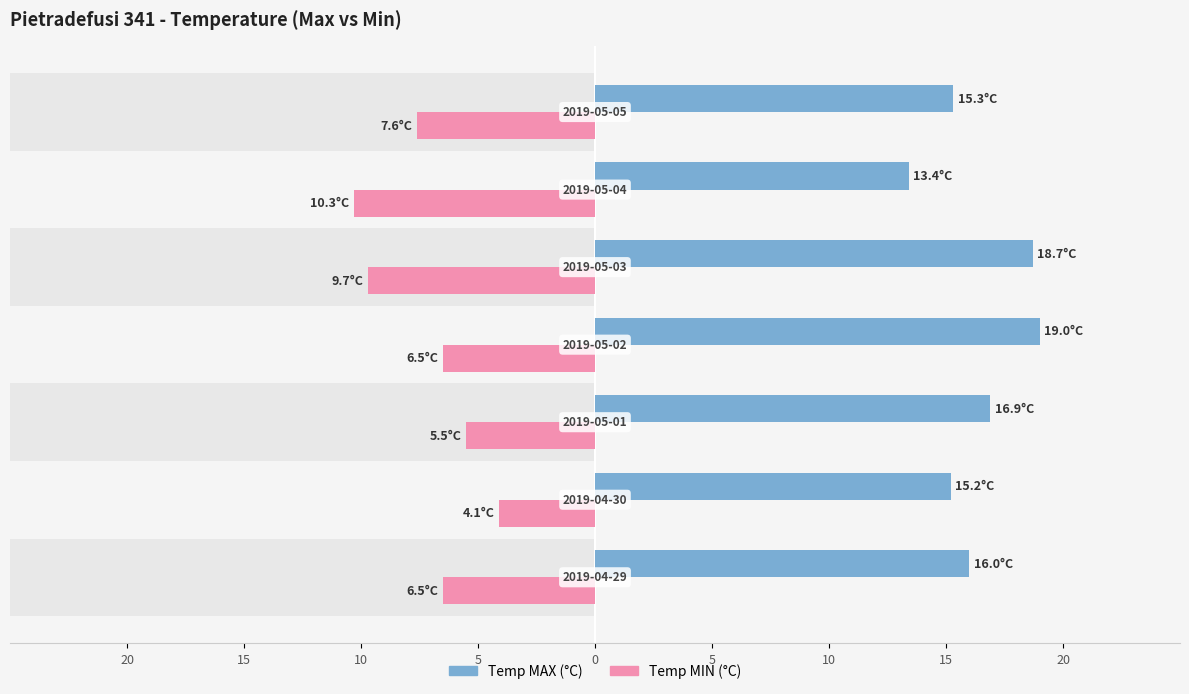

Which series has the largest total across all categories?

Temp MAX (°C)